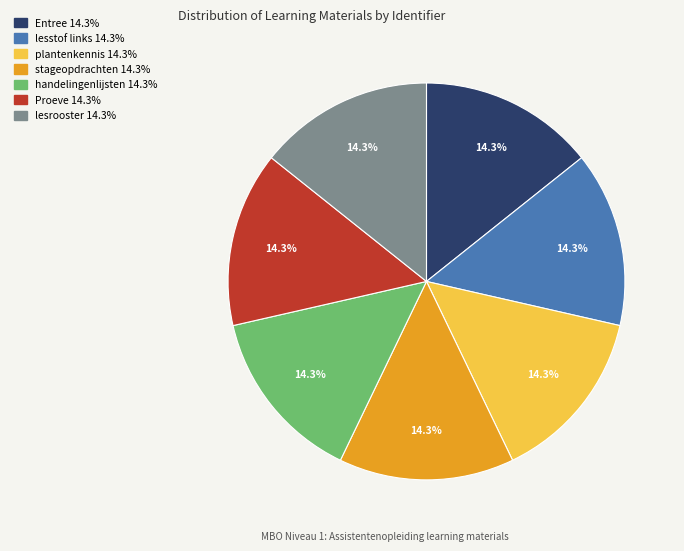

Approximately how many times larger is the value at handelingenlijsten compared to stageopdrachten?

1.0